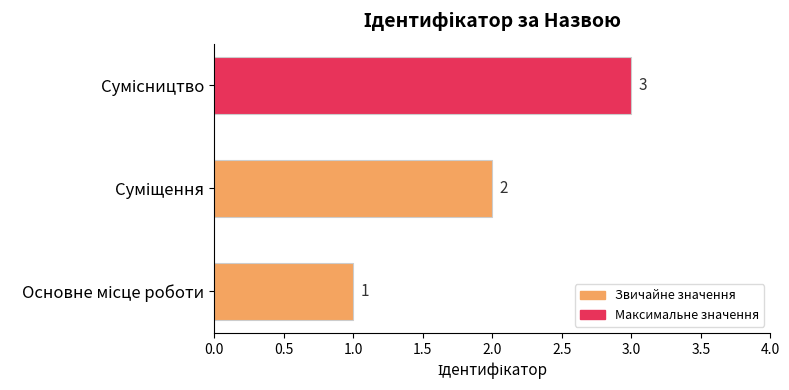

How many values are between 1 and 3?

3